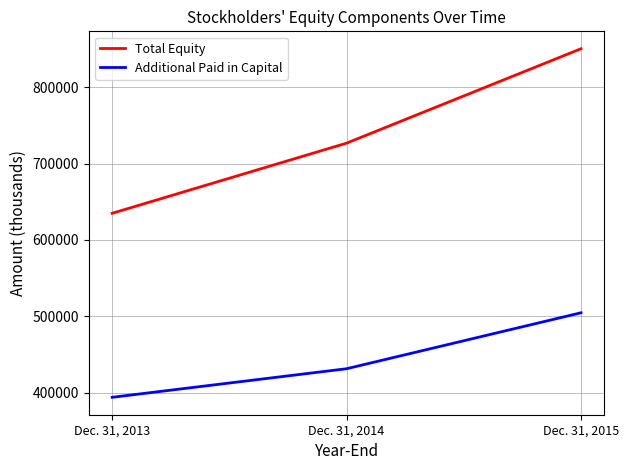

Which series changed the most between Dec. 31, 2013 and Dec. 31, 2014?

Total Equity